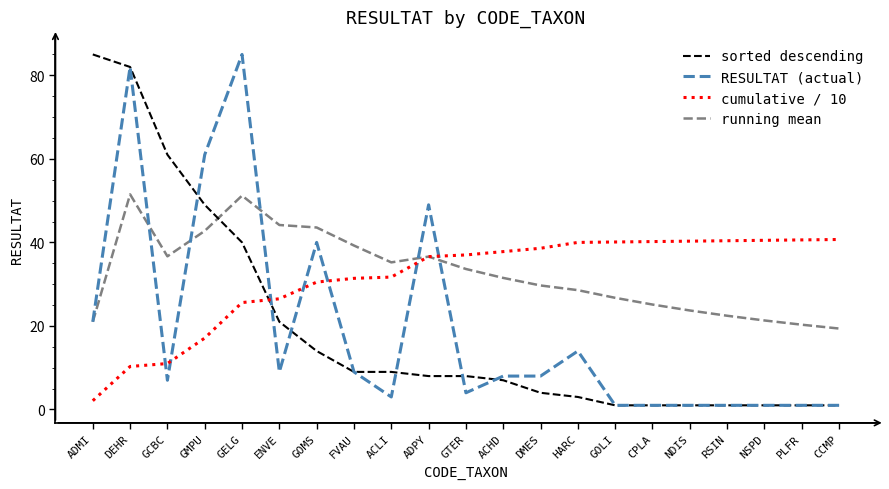

What is the sum of the running mean values at FVAU and DMES?

68.9